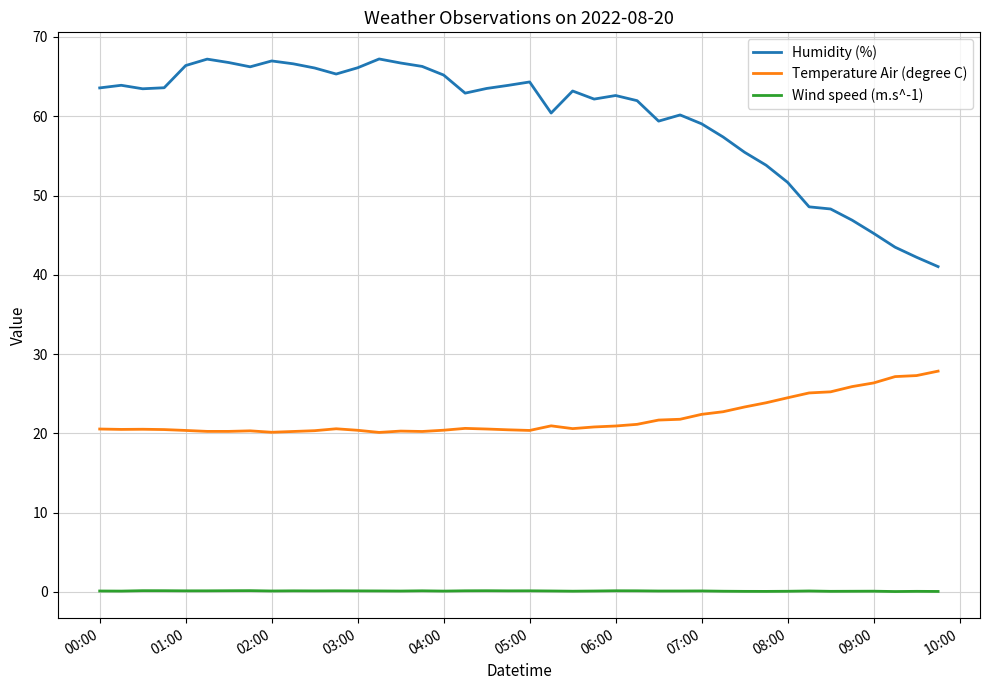

Rank the series by their average value, from lowest to highest.

Wind speed (m.s^-1), Temperature Air (degree C), Humidity (%)